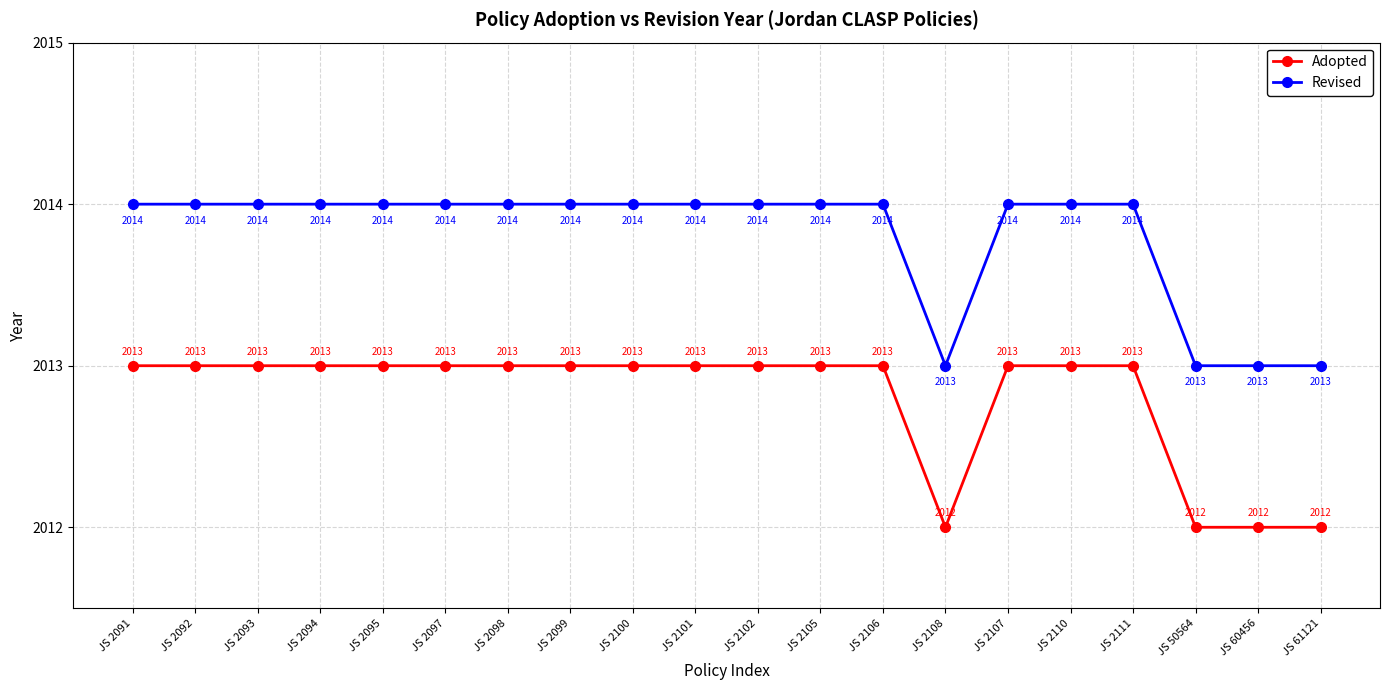

Reading left to right, transcribe all the data shown in this chart.

Adopted: JS 2091=2013	JS 2092=2013	JS 2093=2013	JS 2094=2013	JS 2095=2013	JS 2097=2013	JS 2098=2013	JS 2099=2013	JS 2100=2013	JS 2101=2013	JS 2102=2013	JS 2105=2013	JS 2106=2013	JS 2108=2012	JS 2107=2013	JS 2110=2013	JS 2111=2013	JS 50564=2012	JS 60456=2012	JS 61121=2012
Revised: JS 2091=2014	JS 2092=2014	JS 2093=2014	JS 2094=2014	JS 2095=2014	JS 2097=2014	JS 2098=2014	JS 2099=2014	JS 2100=2014	JS 2101=2014	JS 2102=2014	JS 2105=2014	JS 2106=2014	JS 2108=2013	JS 2107=2014	JS 2110=2014	JS 2111=2014	JS 50564=2013	JS 60456=2013	JS 61121=2013